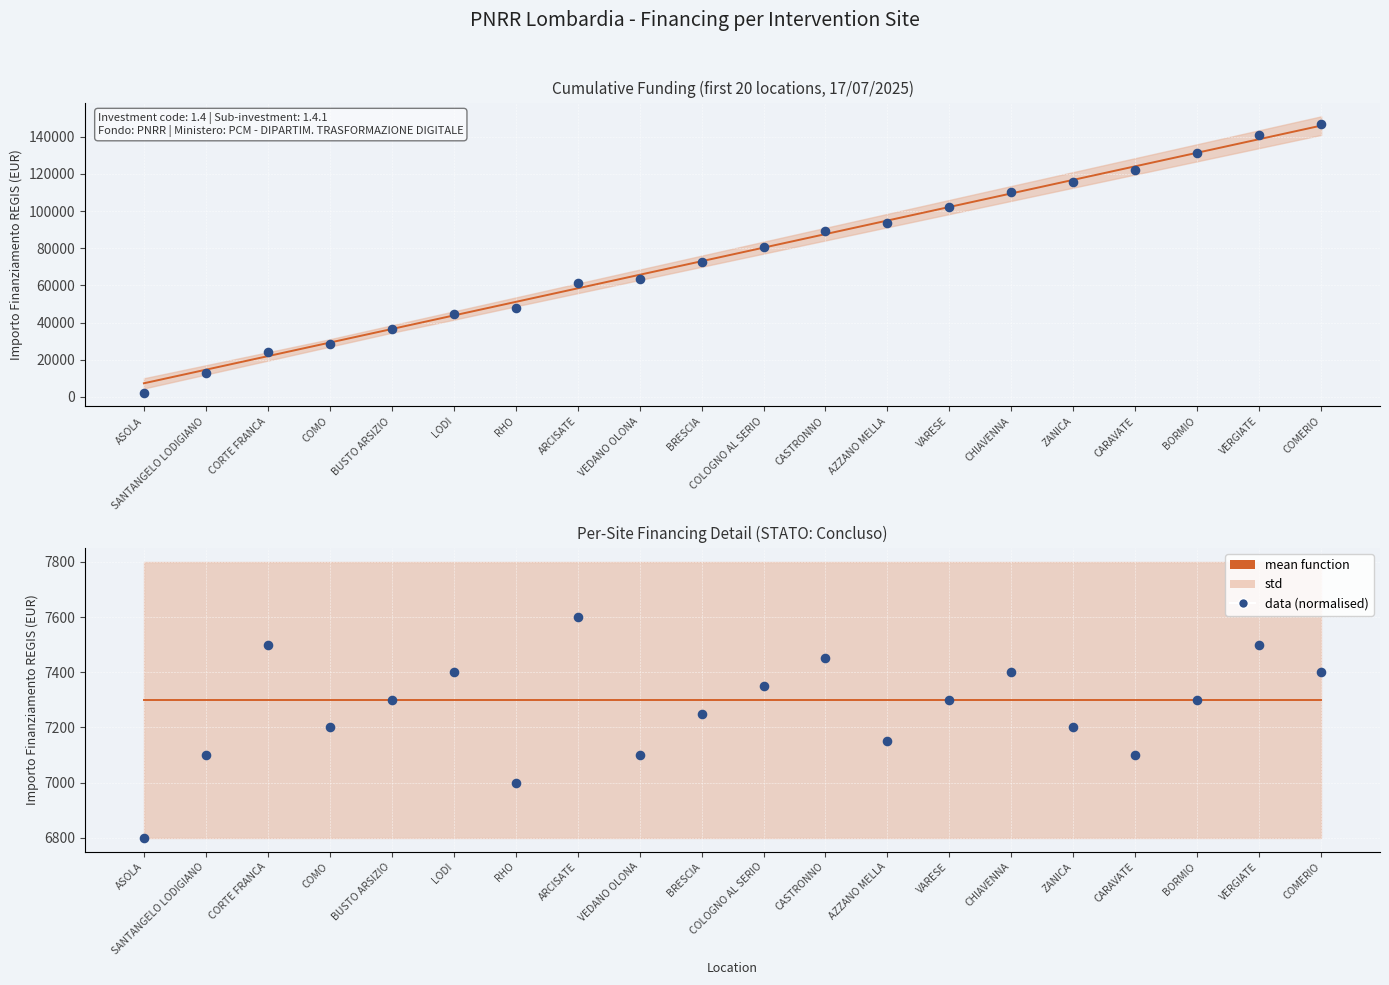

Which series contains the lowest Y value?

data (normalised)